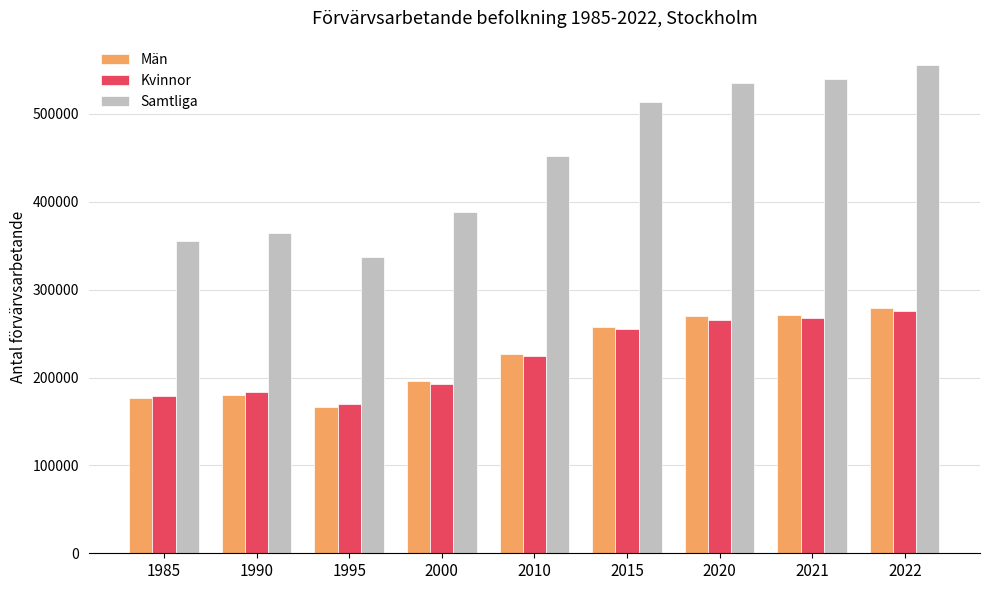

True or false: Män has a value of 226900 at 2010.

True